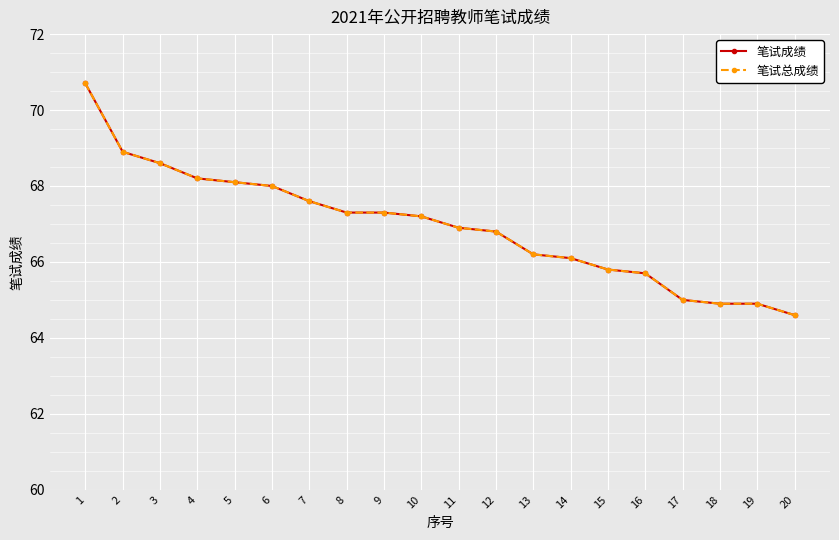

Reading right to left, transcribe all the data shown in this chart.

笔试成绩: 20=64.6	19=64.9	18=64.9	17=65.0	16=65.7	15=65.8	14=66.1	13=66.2	12=66.8	11=66.9	10=67.2	9=67.3	8=67.3	7=67.6	6=68.0	5=68.1	4=68.2	3=68.6	2=68.9	1=70.7
笔试总成绩: 20=64.6	19=64.9	18=64.9	17=65.0	16=65.7	15=65.8	14=66.1	13=66.2	12=66.8	11=66.9	10=67.2	9=67.3	8=67.3	7=67.6	6=68.0	5=68.1	4=68.2	3=68.6	2=68.9	1=70.7